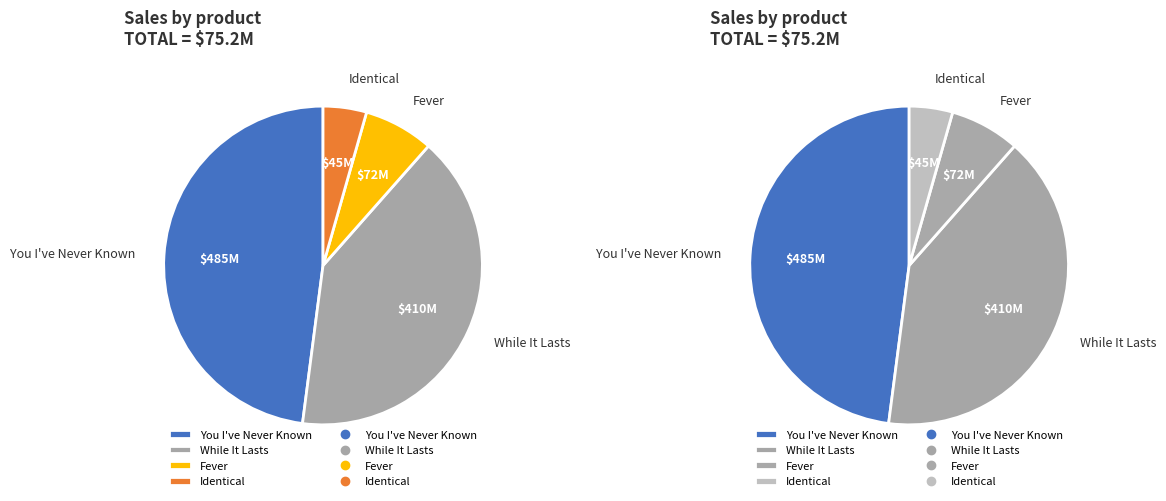

Between You I've Never Known and While It Lasts, which is larger?

You I've Never Known